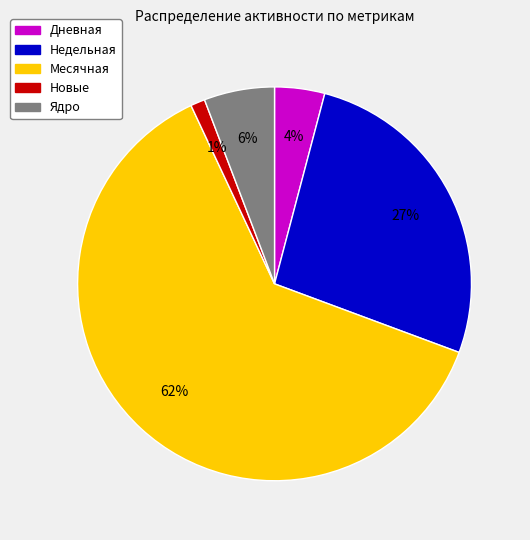

Is the sum of Ядро and Дневная greater than half?

No